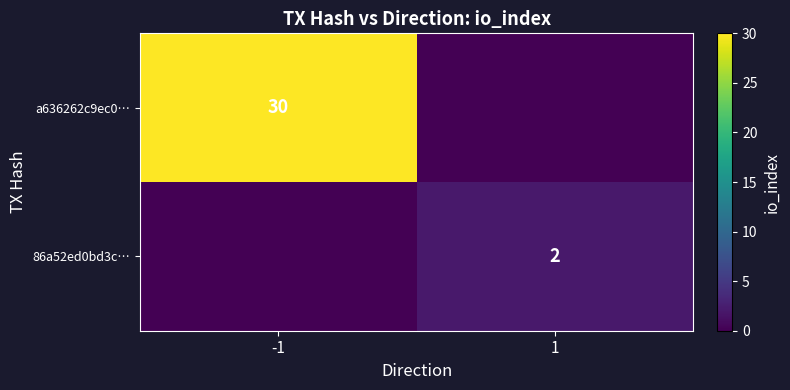

The value of a636262c9ec0… at -1 is 12. True or false?

False